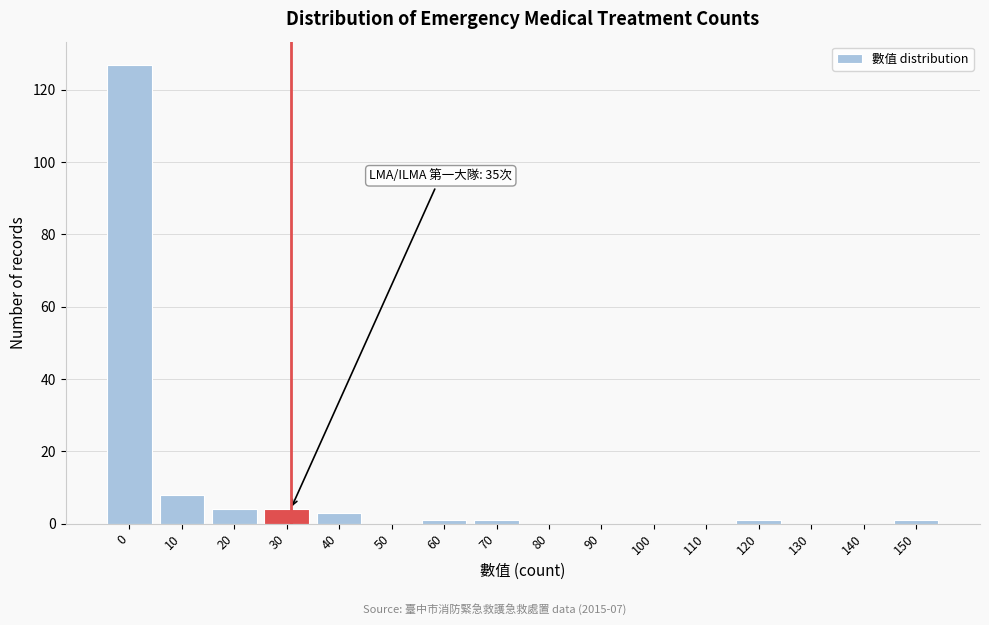

Reading left to right, what are all the values shown in this chart?

0=127	10=8	20=4	30=4	40=3	50=0	60=1	70=1	80=0	90=0	100=0	110=0	120=1	130=0	140=0	150=1